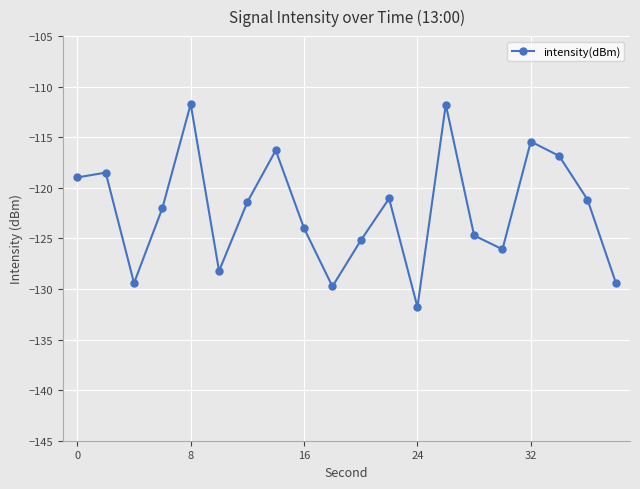

What is the value of the 20th point from the left?

-129.4